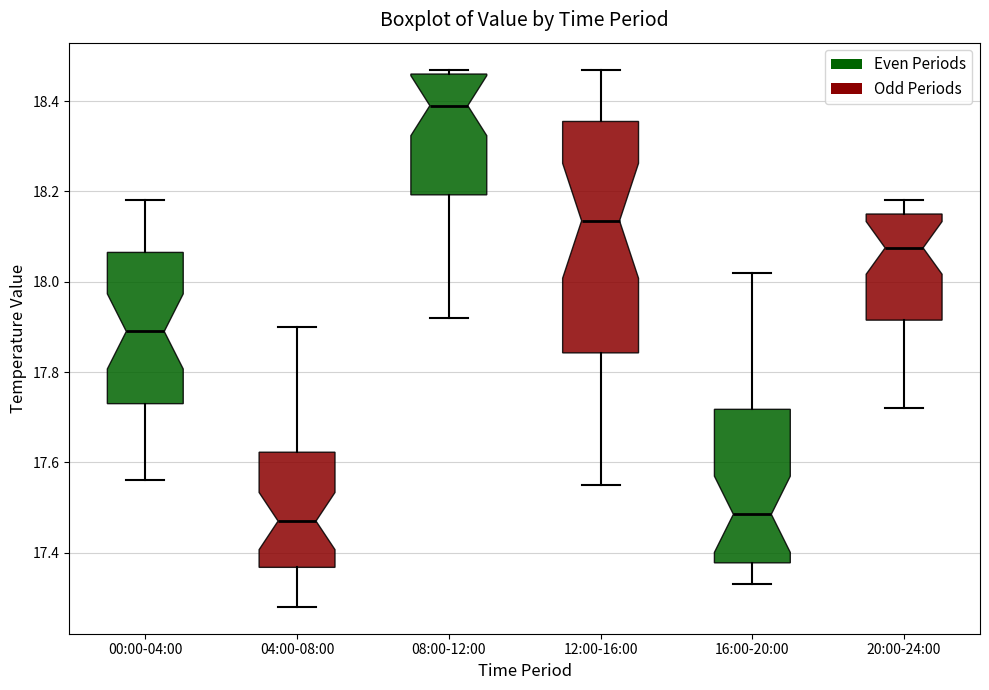

Which box is the tallest, from its lower edge to its upper edge?

12:00-16:00